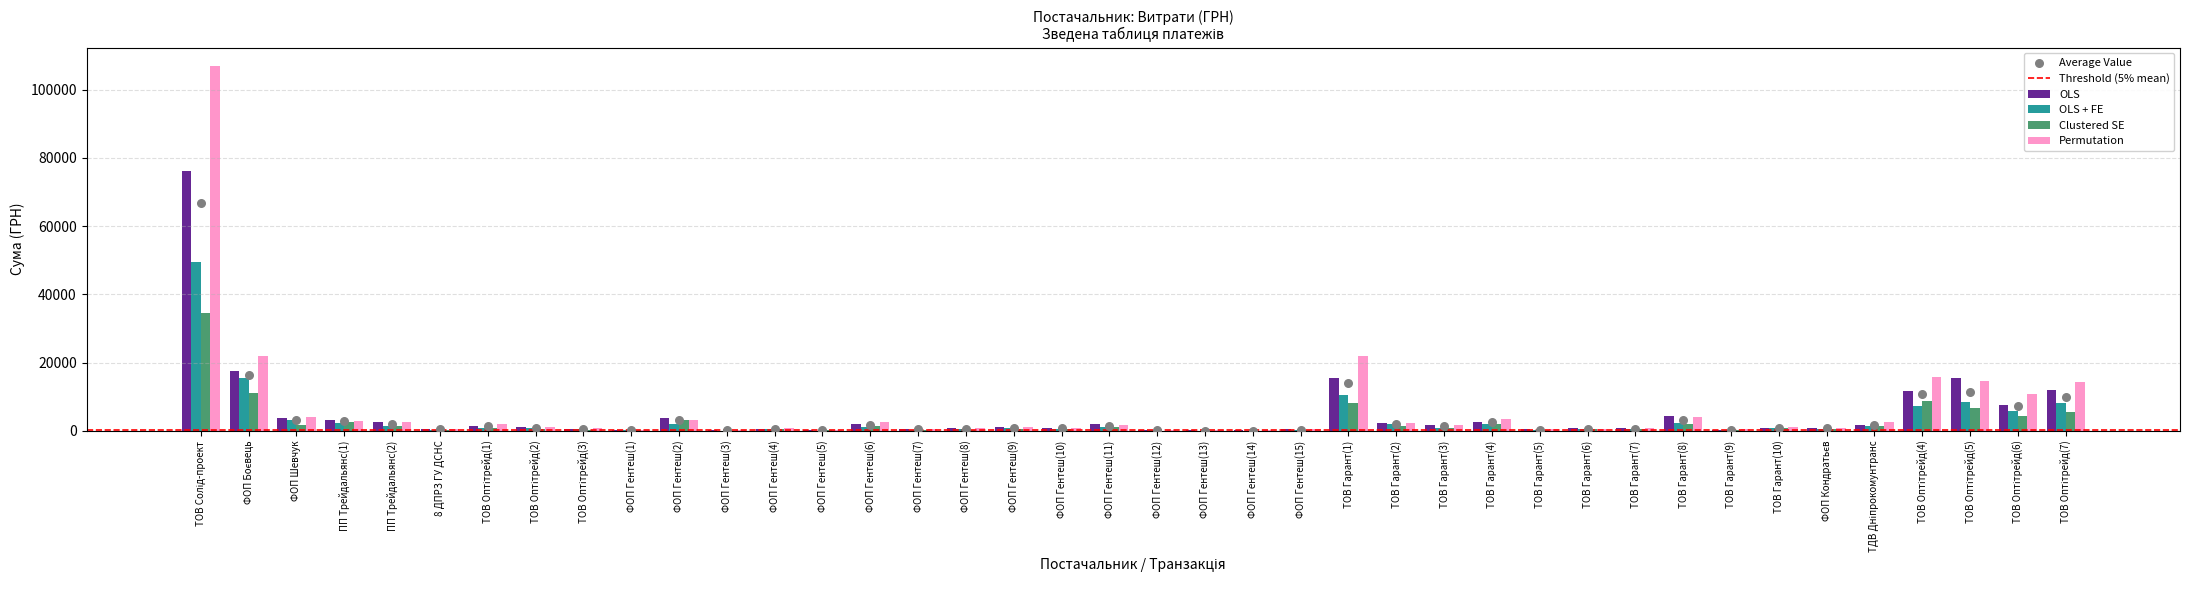

Which has a higher value, ТОВ Оптітрейд(5) or ФОП Гентеш(9)?

ТОВ Оптітрейд(5)